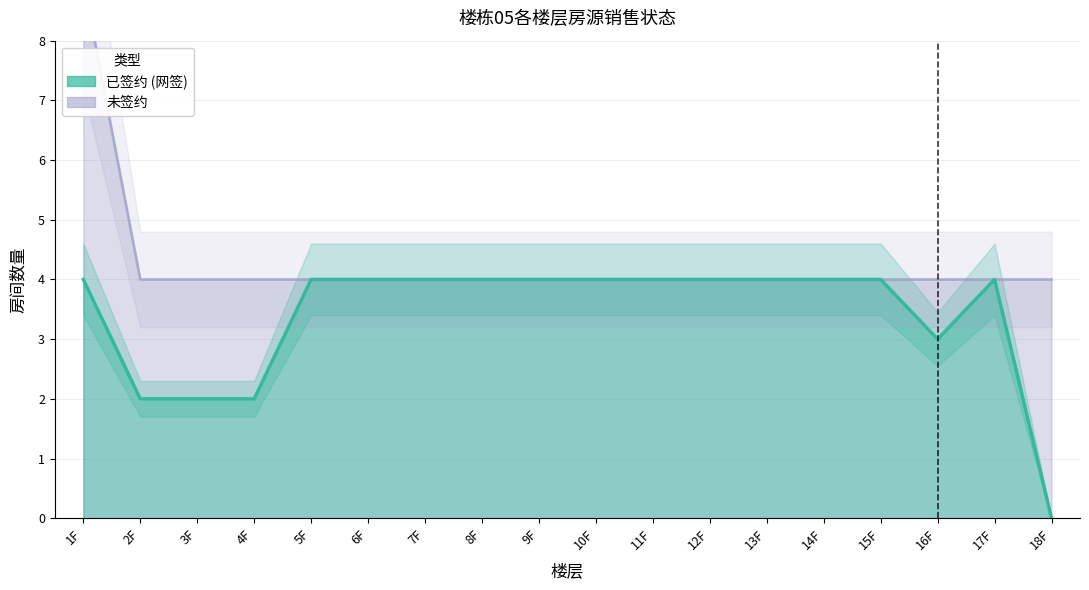

Between 17F and 6F, which is larger?

17F